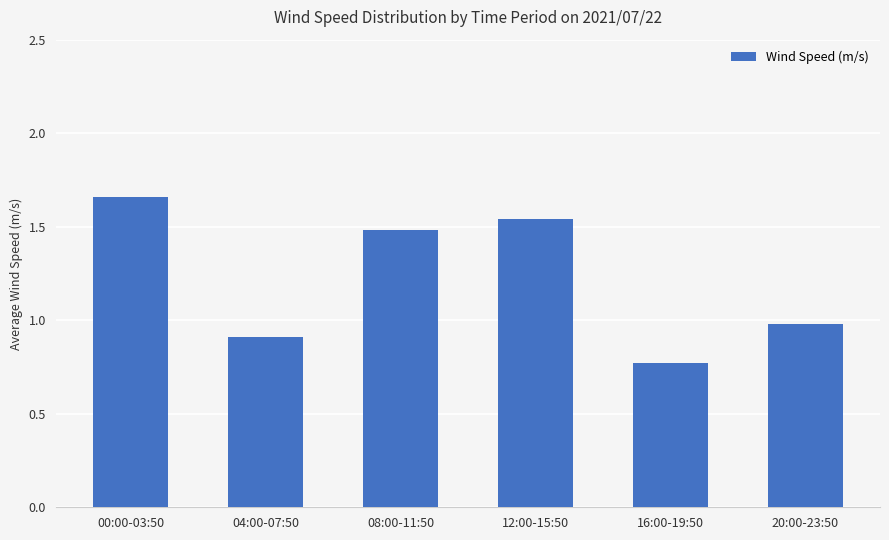

Rank the categories by value from lowest to highest.

16:00-19:50, 04:00-07:50, 20:00-23:50, 08:00-11:50, 12:00-15:50, 00:00-03:50